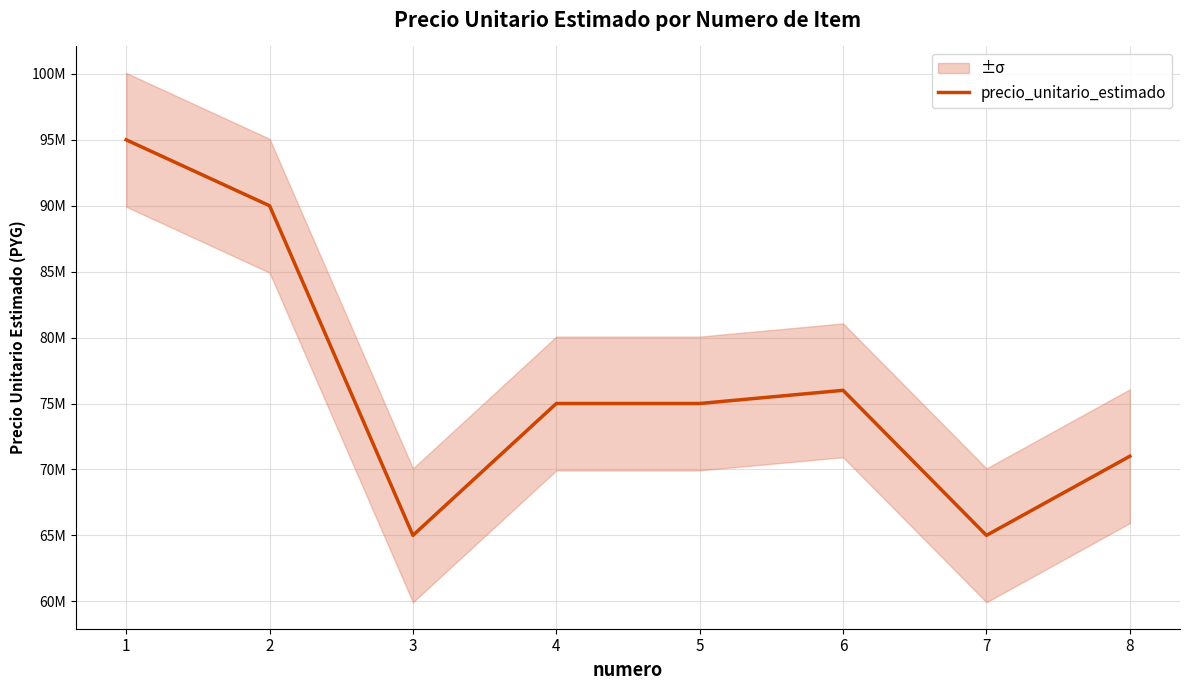

What is the change in value from 1 to 8?

-24000000